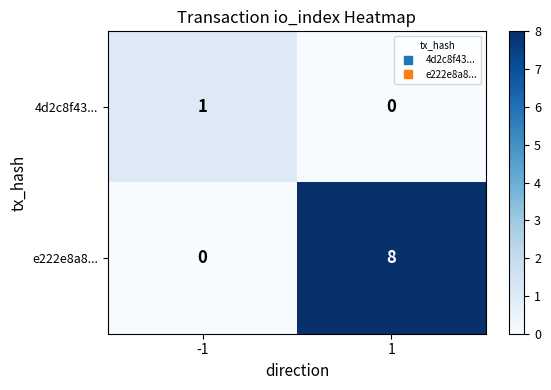

List the series in order of their peak value, highest first.

e222e8a8..., 4d2c8f43...